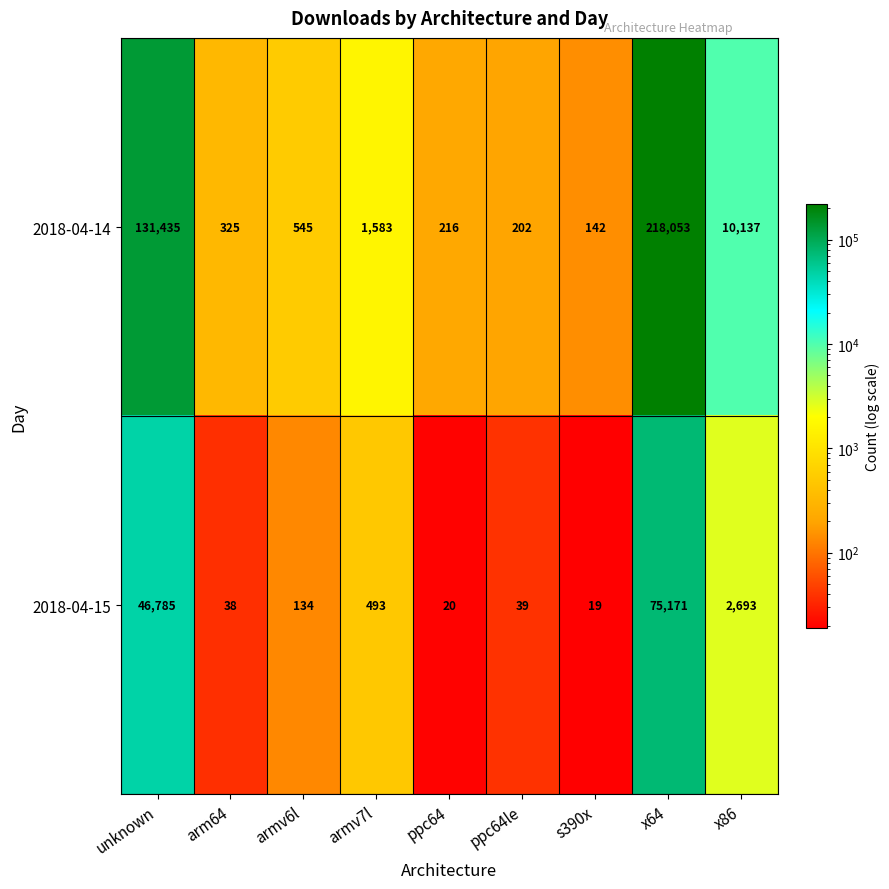

Reading left to right, transcribe all the data shown in this chart.

2018-04-14: 131435	325	545	1583	216	202	142	218053	10137
2018-04-15: 46785	38	134	493	20	39	19	75171	2693